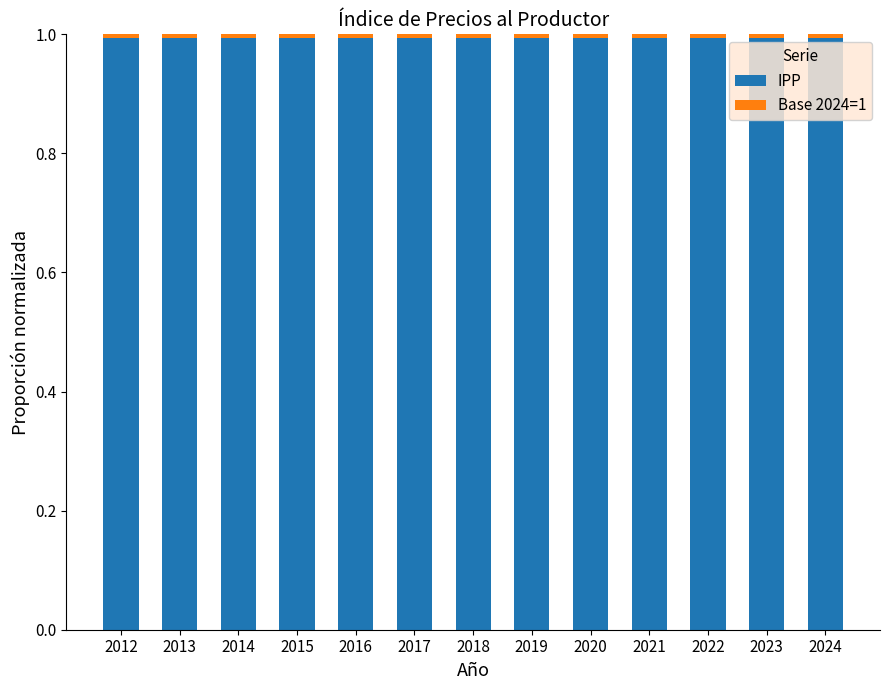

How many series are shown in this chart?

2